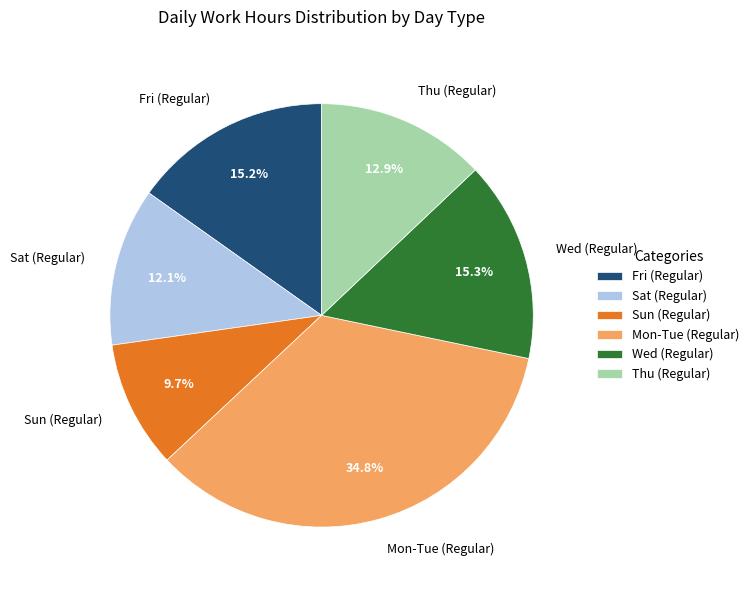

How many segments does this pie chart have?

6